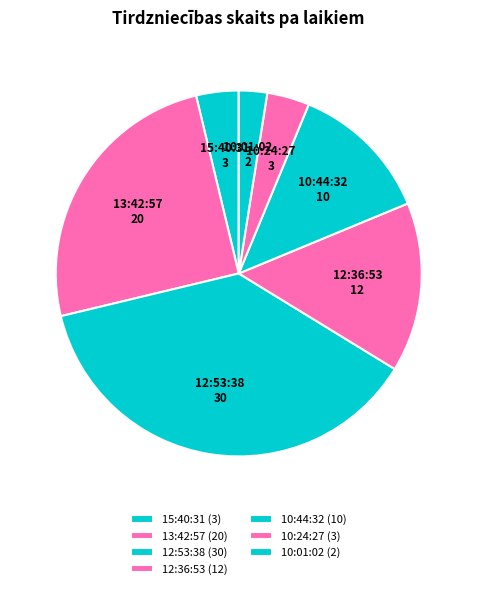

True or false: 10:44:32 accounts for 12% of the total.

True